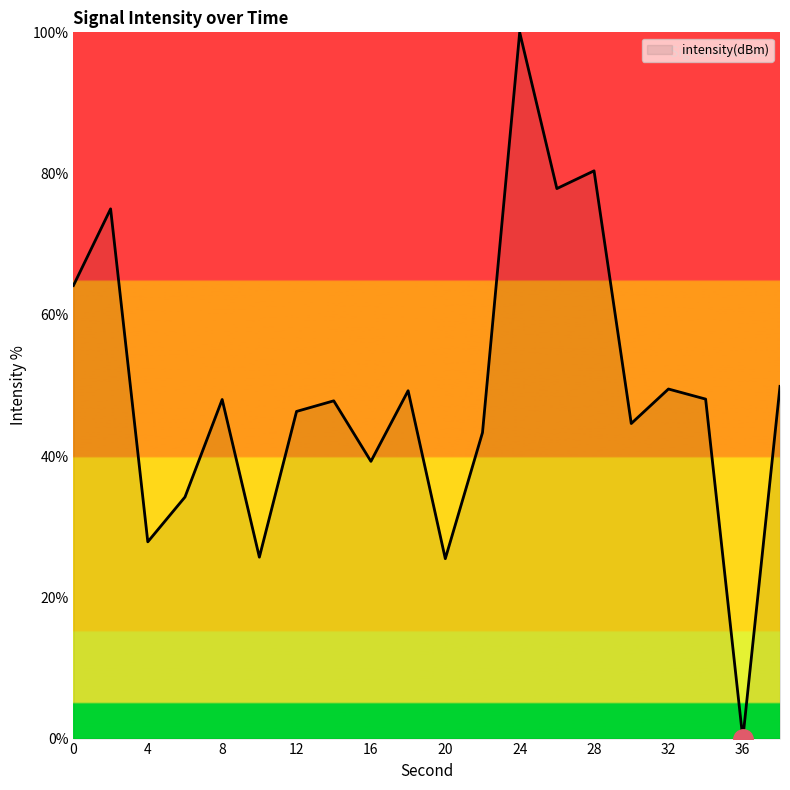

What is the maximum value shown in the chart?

100.0